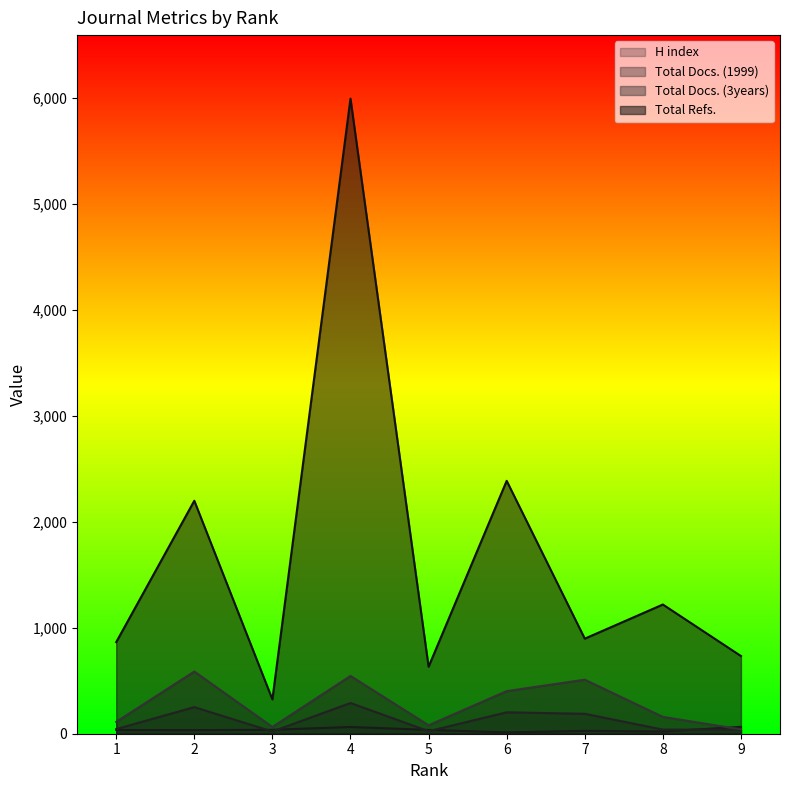

True or false: H index and Total Refs. intersect in this chart.

False